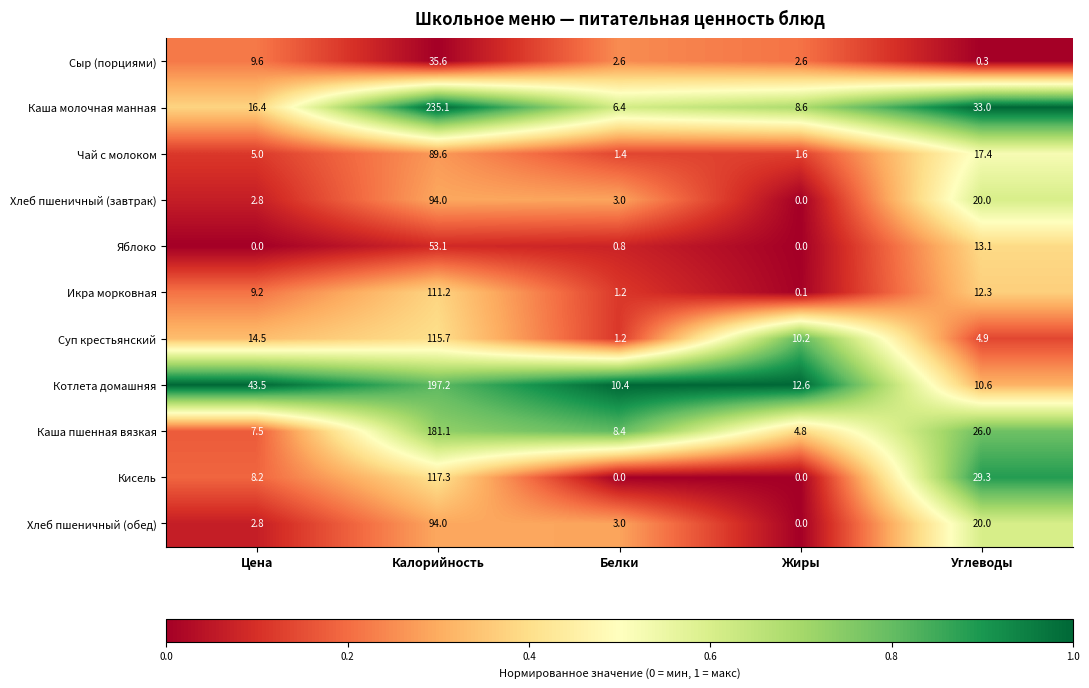

What is the spread (max minus min) of values at Жиры?

12.6